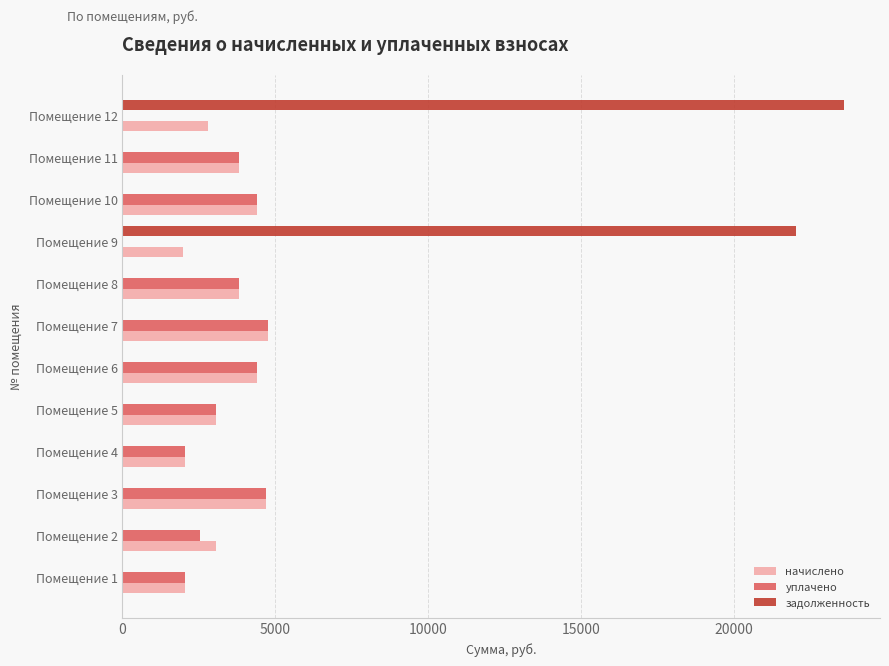

The value of задолженность at Помещение 3 is 15105.8. True or false?

False